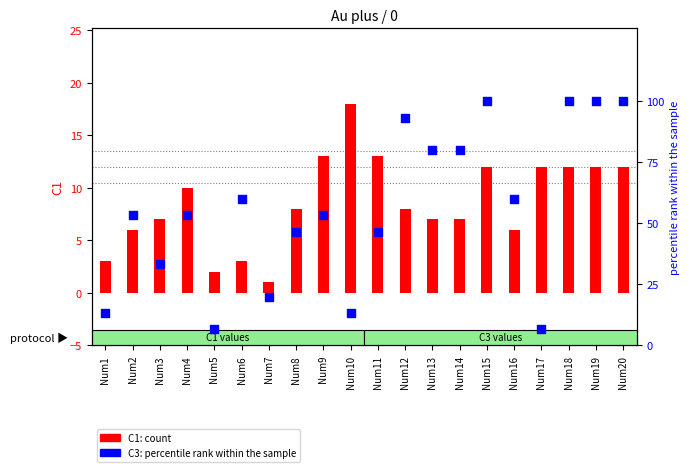

Which series has the largest Y range (max minus min)?

C3 (percentile rank)